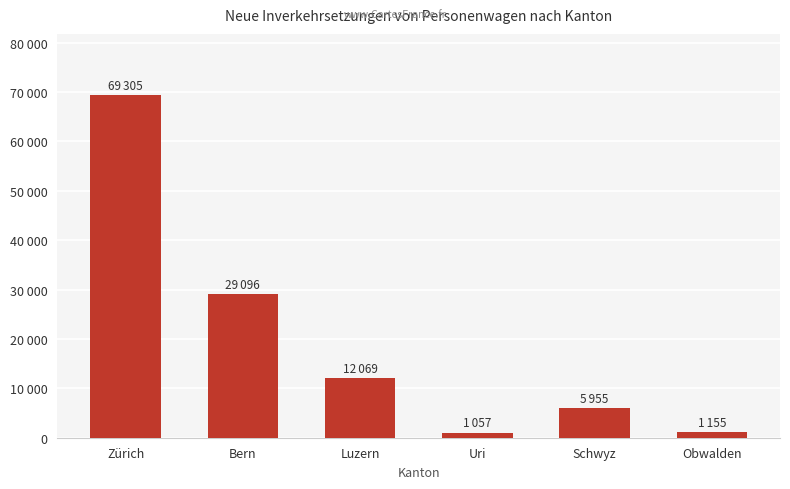

Does the chart contain any negative values?

No